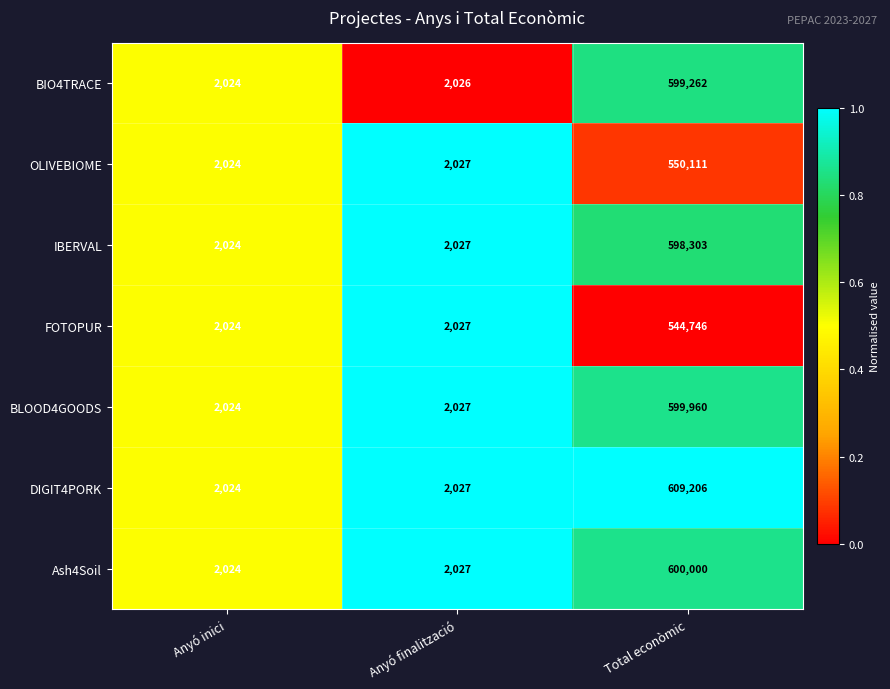

Is it true that DIGIT4PORK equals 3486 at Anyó inici?

False